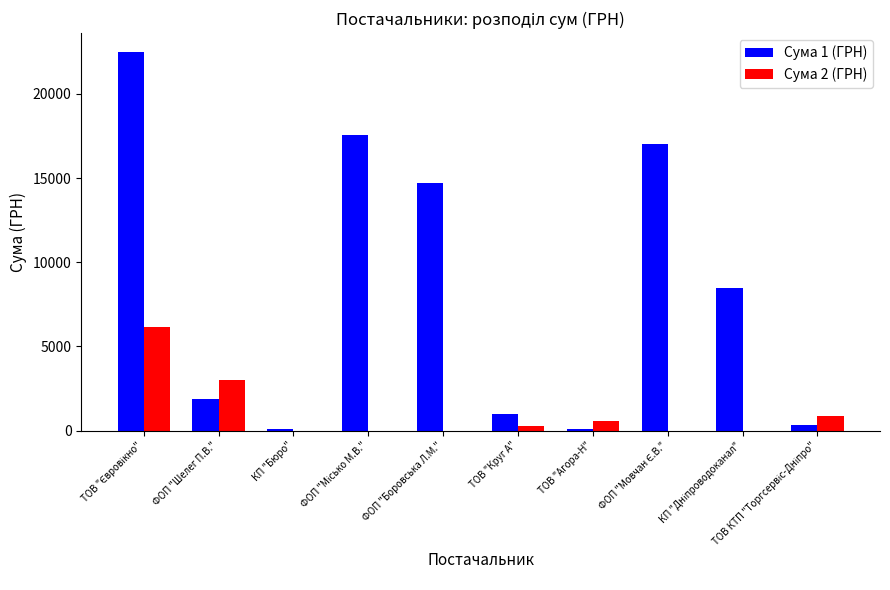

What is the greatest value displayed?

22483.2